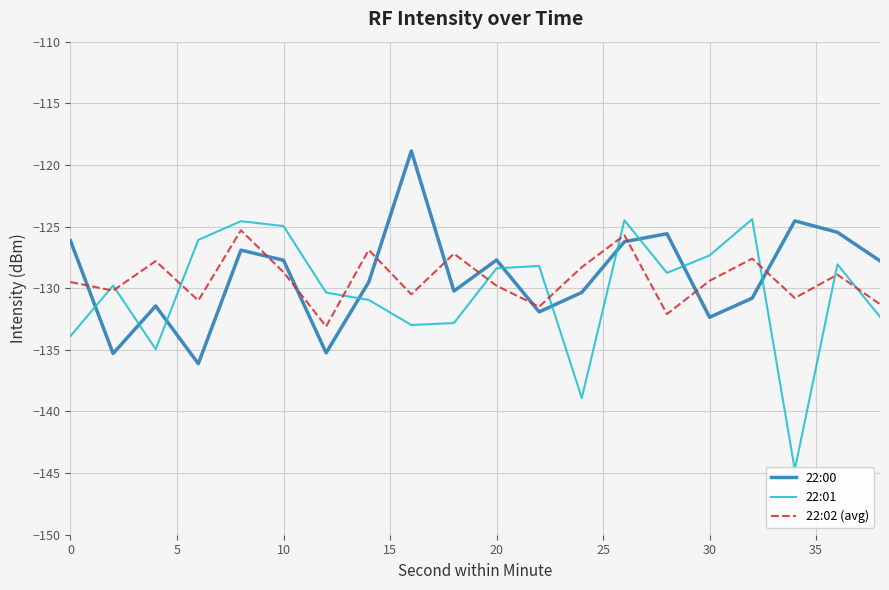

How many intersections are there between 22:01 and 22:00?

10